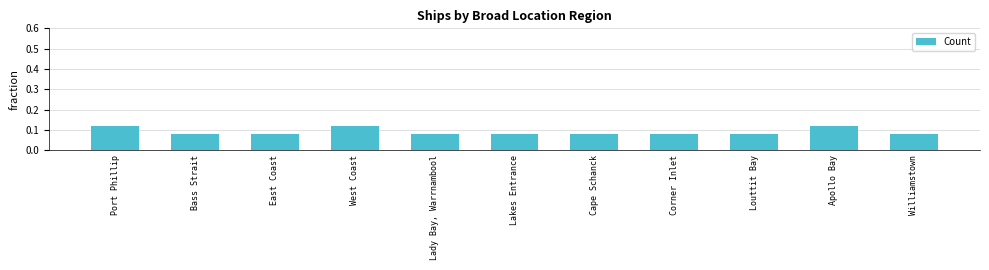

How many values are between 0 and 1?

11